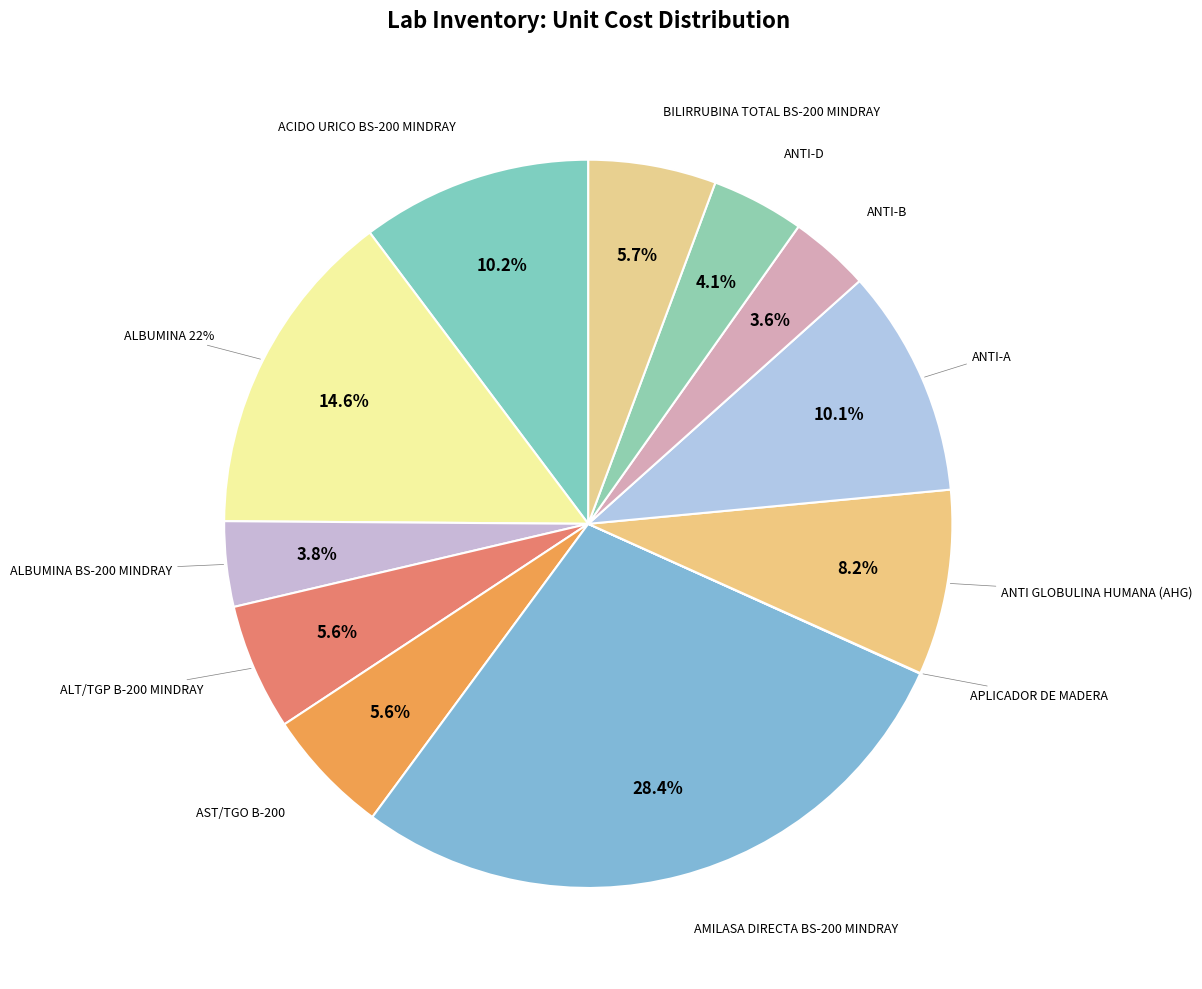

To the nearest percent, what is the average slice percentage?

8%